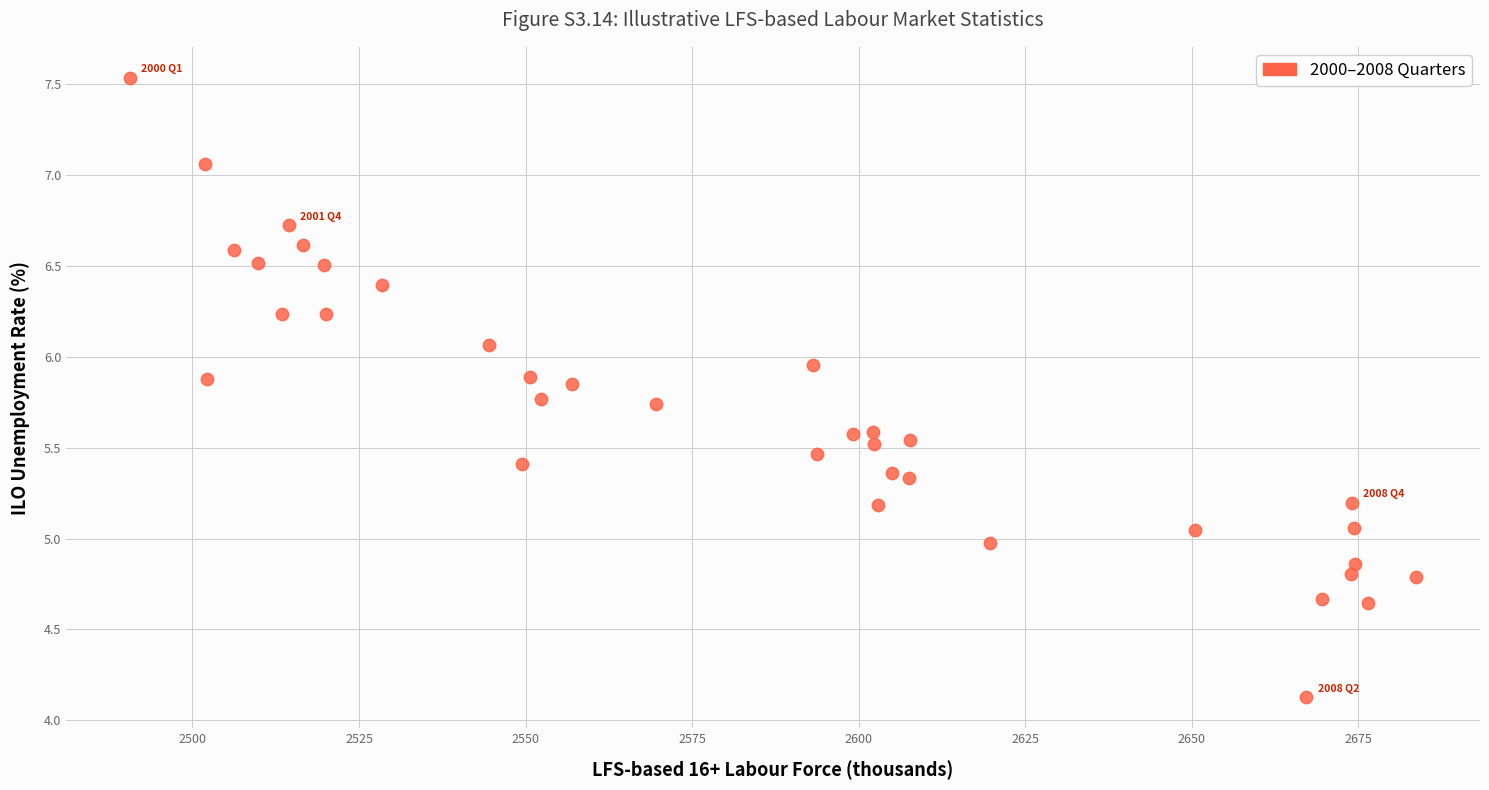

What is the range of X values (max minus min)?

192.9